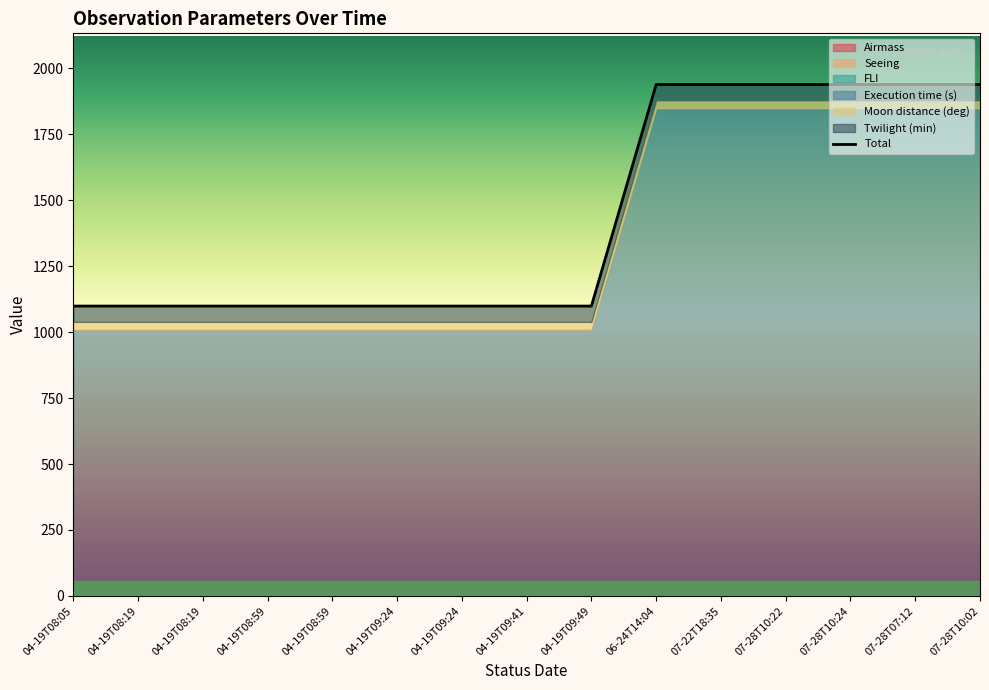

Rank the categories by value from lowest to highest.

04-19T08:05, 04-19T08:19, 04-19T08:19, 04-19T08:59, 04-19T08:59, 04-19T09:24, 04-19T09:24, 04-19T09:41, 04-19T09:49, 06-24T14:04, 07-22T18:35, 07-28T10:22, 07-28T10:24, 07-28T07:12, 07-28T10:02